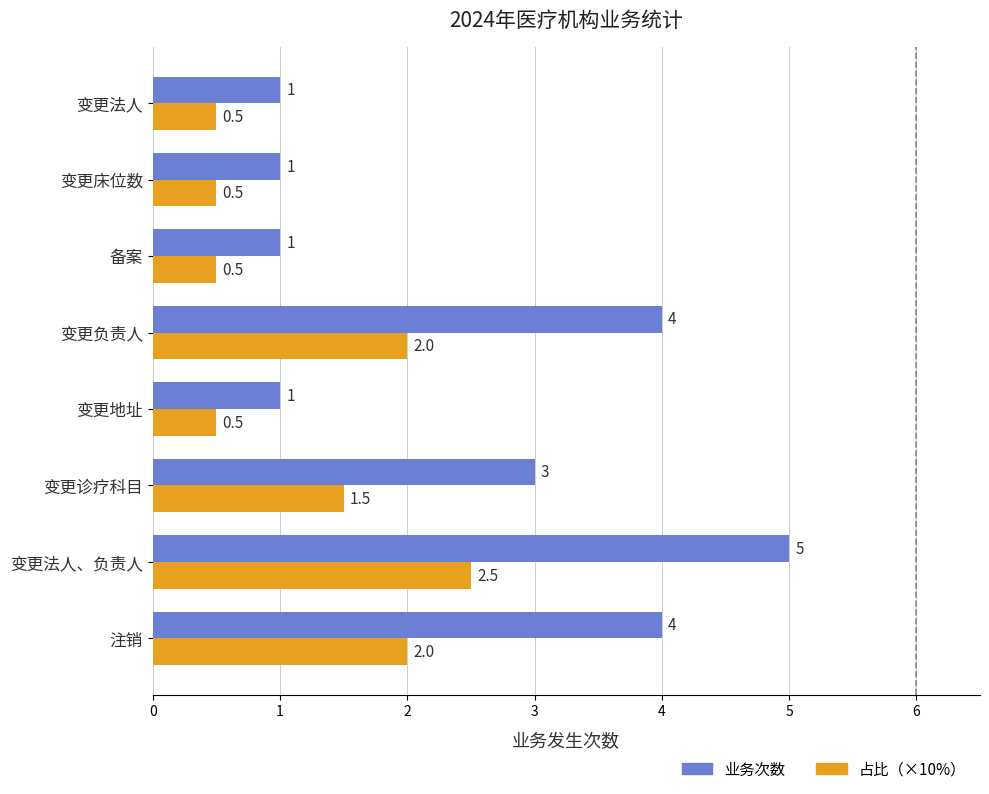

Count the 占比（×10%） values in the range 0 to 2.

7